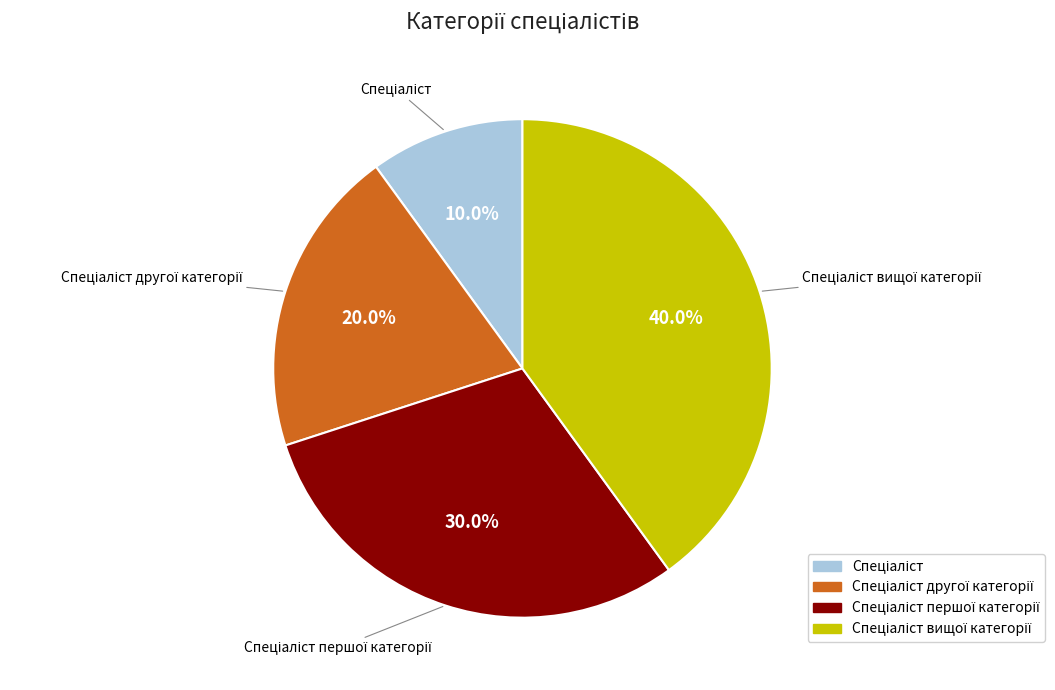

Count the number of slices in the pie.

4